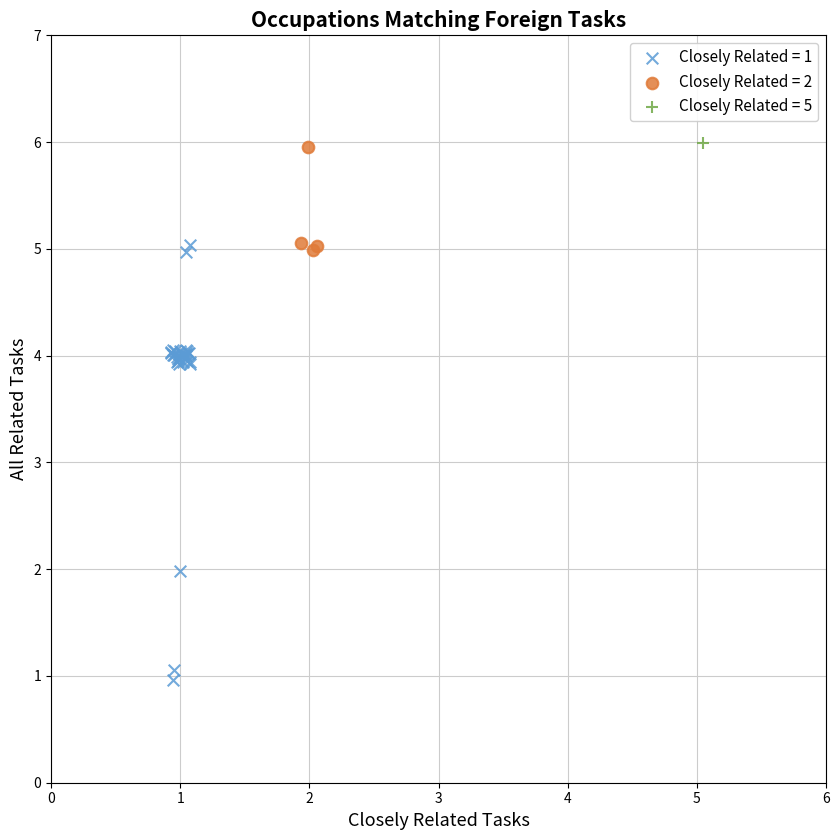

What are all the series names shown in the legend?

Closely Related = 1, Closely Related = 2, Closely Related = 5